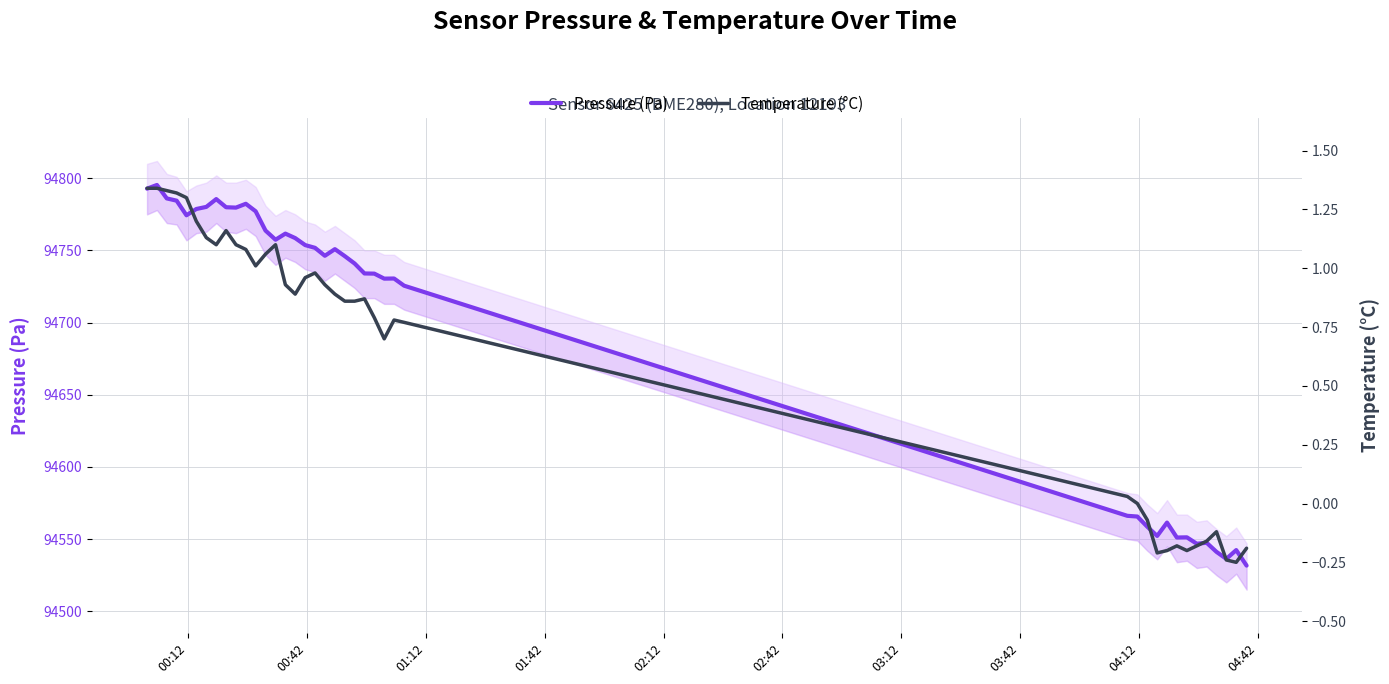

What is the minimum value for Temperature (°C)?

-0.2